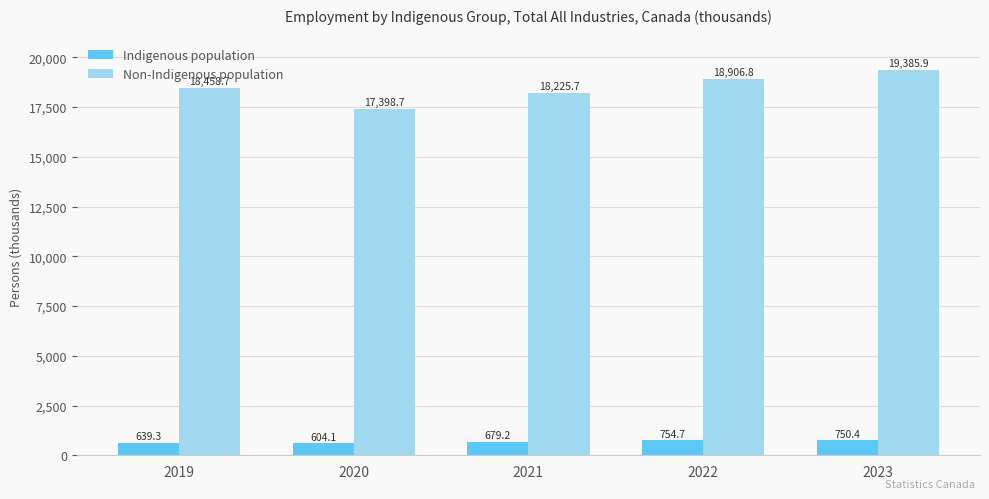

What are all the series names shown in the legend?

Indigenous population, Non-Indigenous population